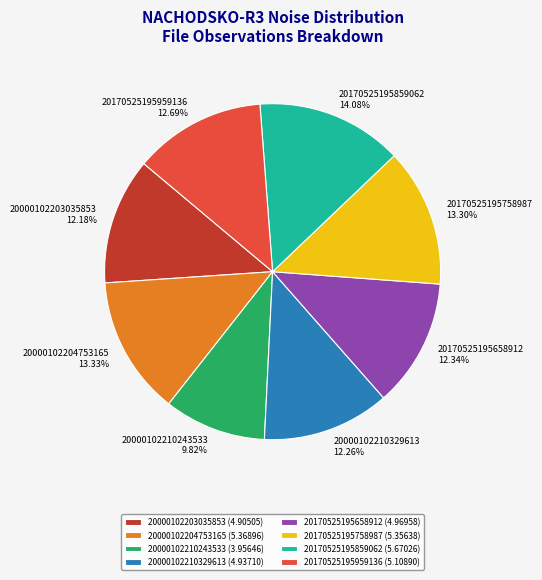

The 20000102210243533 slice represents 4% of the pie. True or false?

False